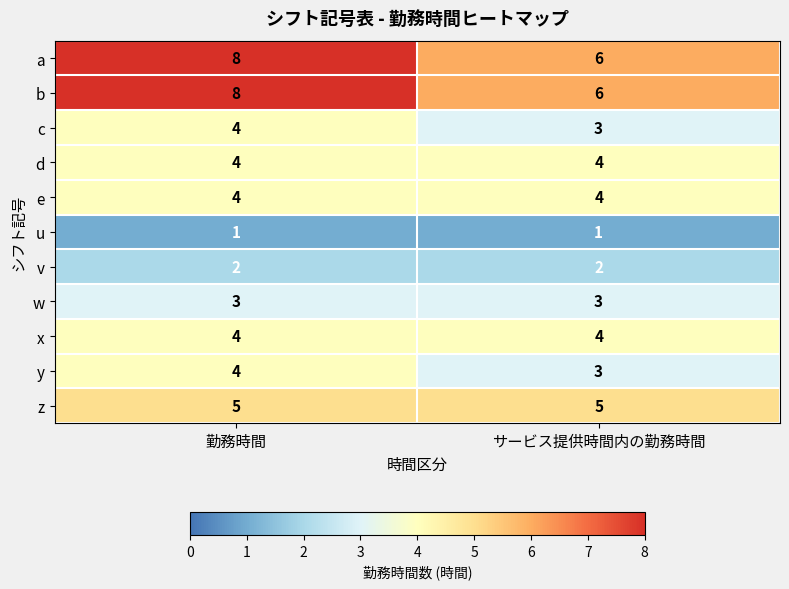

What is the approximate value of x at 勤務時間?

4